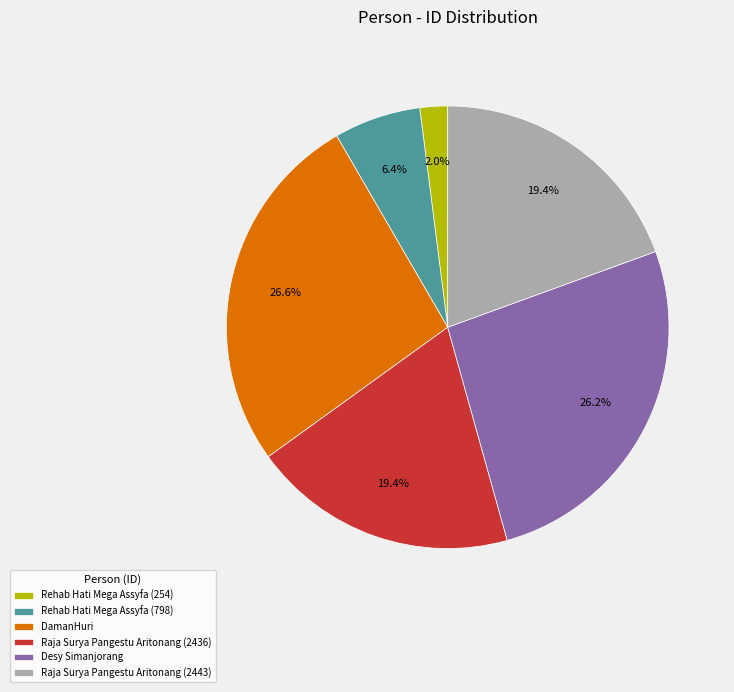

The DamanHuri slice represents 15% of the pie. True or false?

False